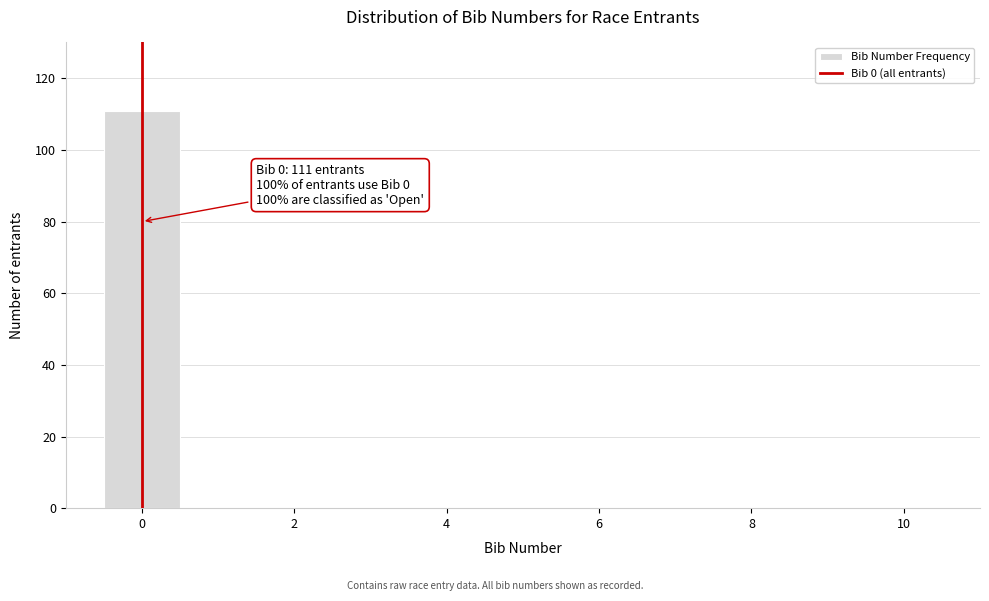

Which range on the x-axis has the tallest bar?

-0.5 to 0.5